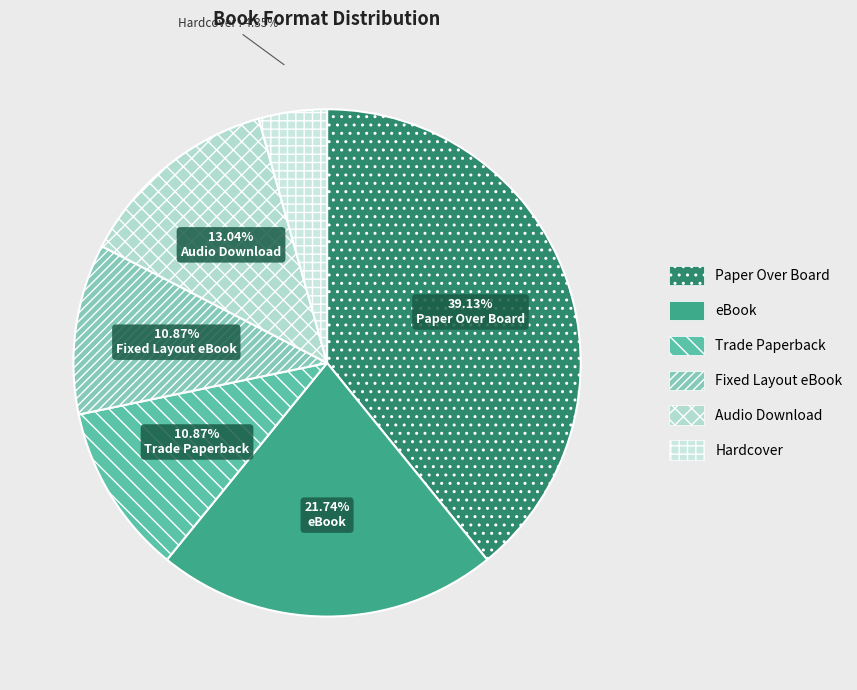

To the nearest percent, what is the difference between the largest and smallest slice percentages?

35%